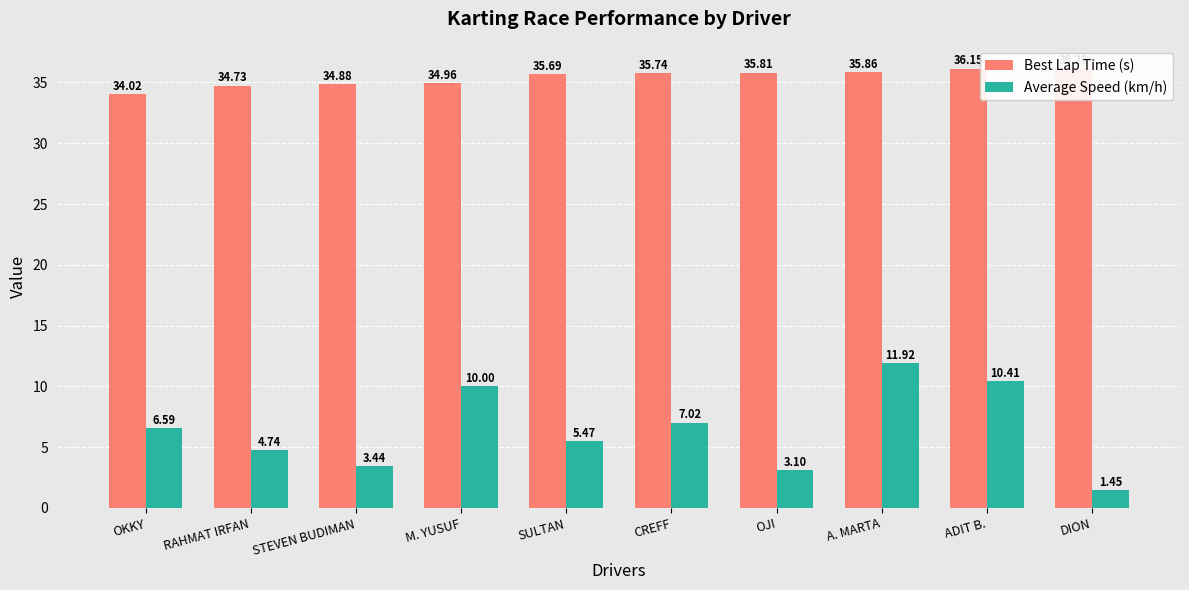

Reading right to left, what are all the values shown in this chart?

Best Lap Time (s): 36.2	36.1	35.9	35.8	35.7	35.7	35.0	34.9	34.7	34.0
Average Speed (km/h): 1.4	10.4	11.9	3.1	7.0	5.5	10.0	3.4	4.7	6.6